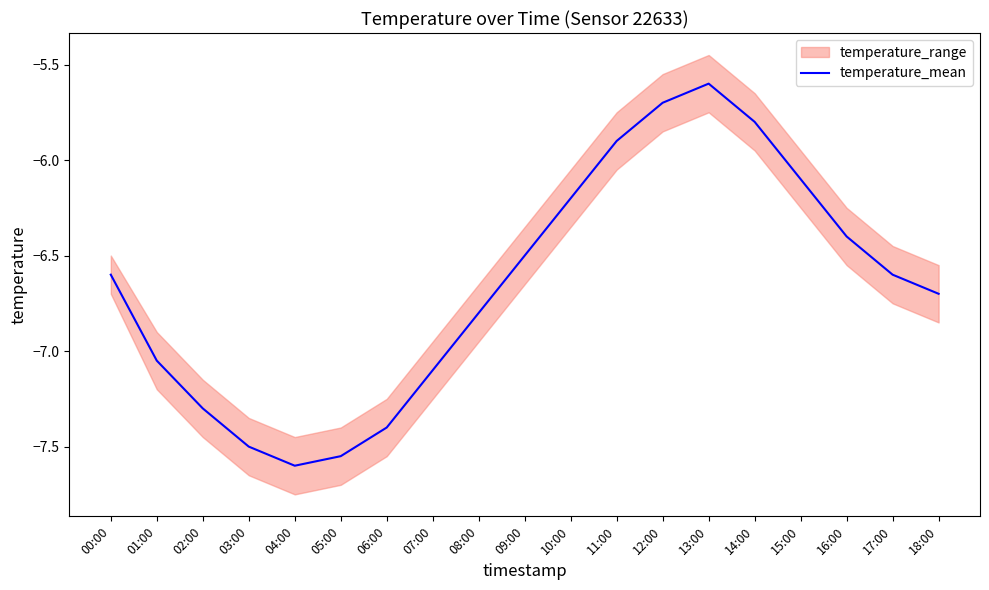

What is the sum of the values at 18:00 and 07:00?

-13.8